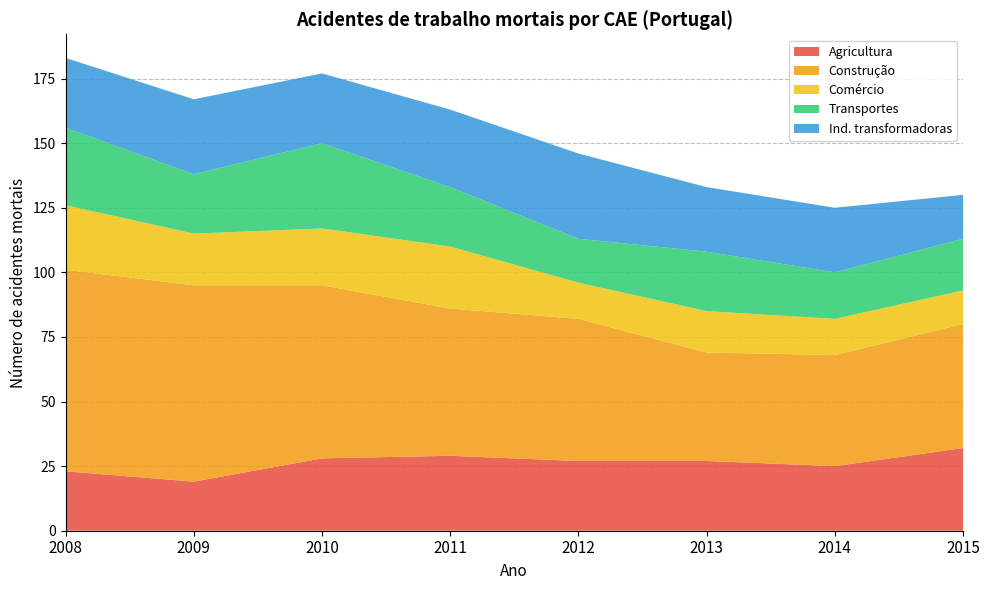

Reading right to left, extract all data points from this chart.

Agricultura: 2015=32	2014=25	2013=27	2012=27	2011=29	2010=28	2009=19	2008=23
Construção: 2015=48	2014=43	2013=42	2012=55	2011=57	2010=67	2009=76	2008=78
Comércio: 2015=13	2014=14	2013=16	2012=14	2011=24	2010=22	2009=20	2008=25
Transportes: 2015=20	2014=18	2013=23	2012=17	2011=23	2010=33	2009=23	2008=30
Ind. transformadoras: 2015=17	2014=25	2013=25	2012=33	2011=30	2010=27	2009=29	2008=27